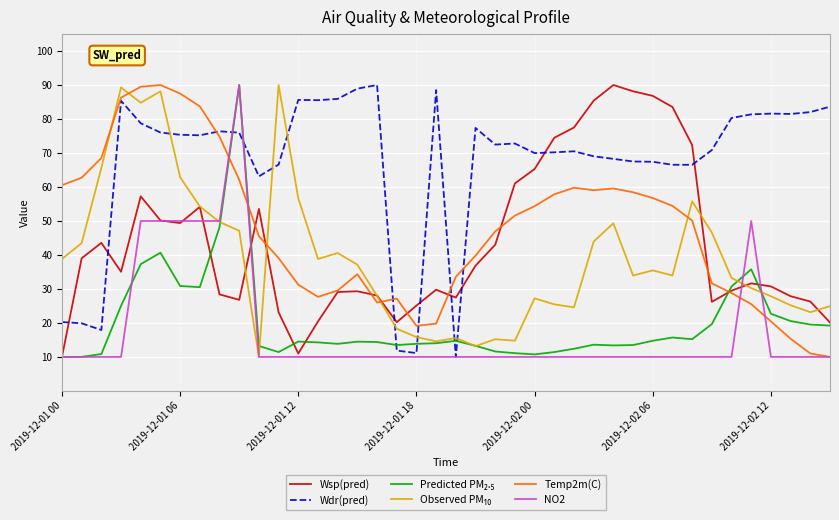

Which series has the largest total across all categories?

Wdr(pred)